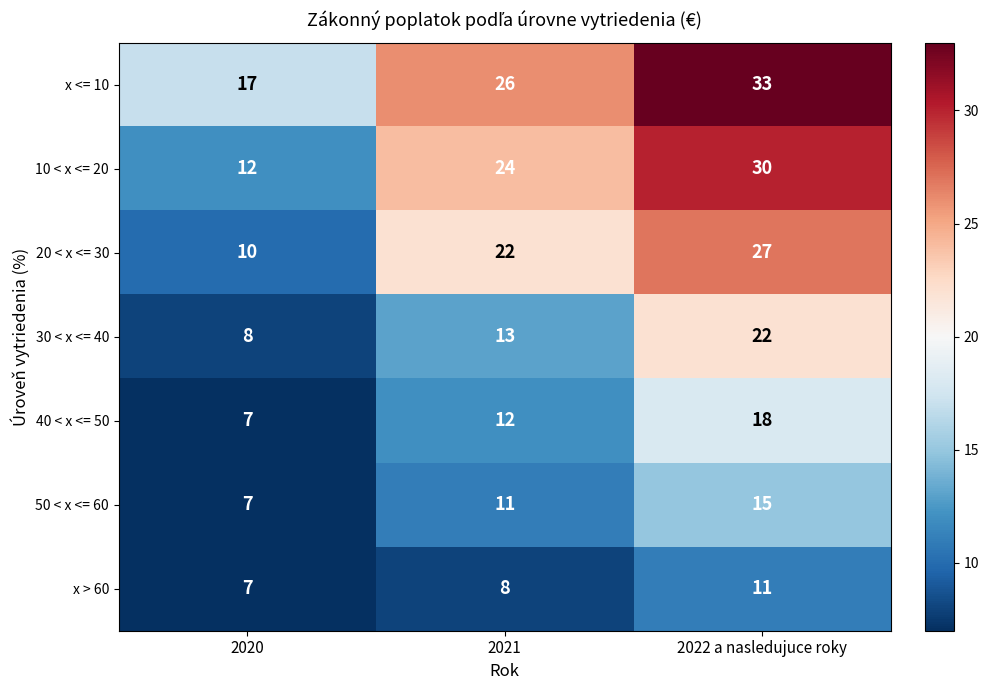

Reading left to right, transcribe all the data shown in this chart.

x <= 10: 2020=17	2021=26	2022 a nasledujuce roky=33
10 < x <= 20: 2020=12	2021=24	2022 a nasledujuce roky=30
20 < x <= 30: 2020=10	2021=22	2022 a nasledujuce roky=27
30 < x <= 40: 2020=8	2021=13	2022 a nasledujuce roky=22
40 < x <= 50: 2020=7	2021=12	2022 a nasledujuce roky=18
50 < x <= 60: 2020=7	2021=11	2022 a nasledujuce roky=15
x > 60: 2020=7	2021=8	2022 a nasledujuce roky=11